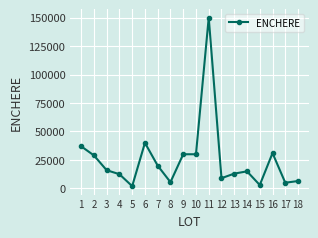

True or false: the data has more than 1 interior local peaks.

True